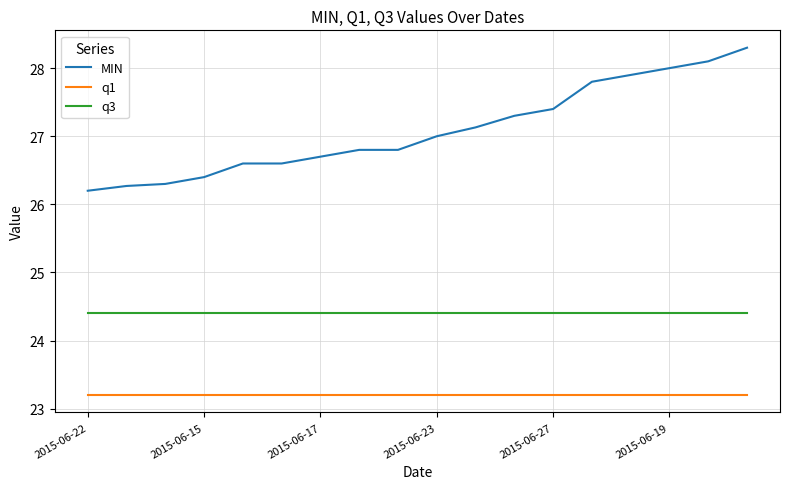

Which series has the largest total across all categories?

MIN